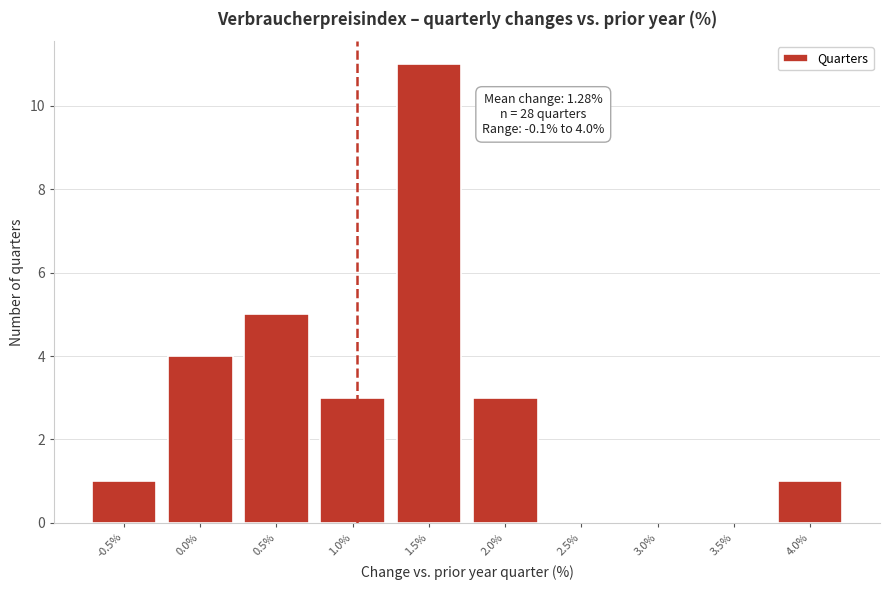

Reading left to right, list all the values displayed in this chart.

-0.5%=1	0.0%=4	0.5%=5	1.0%=3	1.5%=11	2.0%=3	2.5%=0	3.0%=0	3.5%=0	4.0%=1